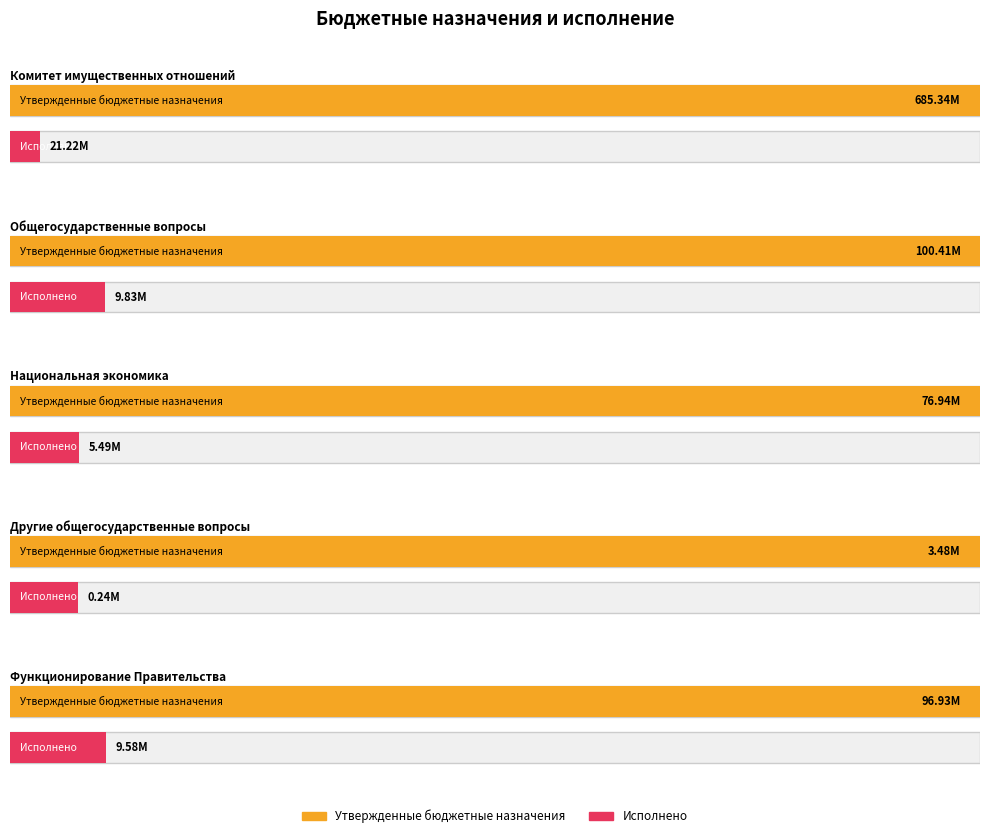

Reading left to right, list all the values displayed in this chart.

Утвержденные бюджетные назначения: Комитет имущественных отношений=685340559.3	Общегосударственные вопросы=100405433.9	Национальная экономика=76941000.0	Другие общегосударственные вопросы=3478300.0	Функционирование Правительства=96927133.9
Исполнено: Комитет имущественных отношений=21223849.2	Общегосударственные вопросы=9825184.8	Национальная экономика=5487201.0	Другие общегосударственные вопросы=243169.4	Функционирование Правительства=9582015.5